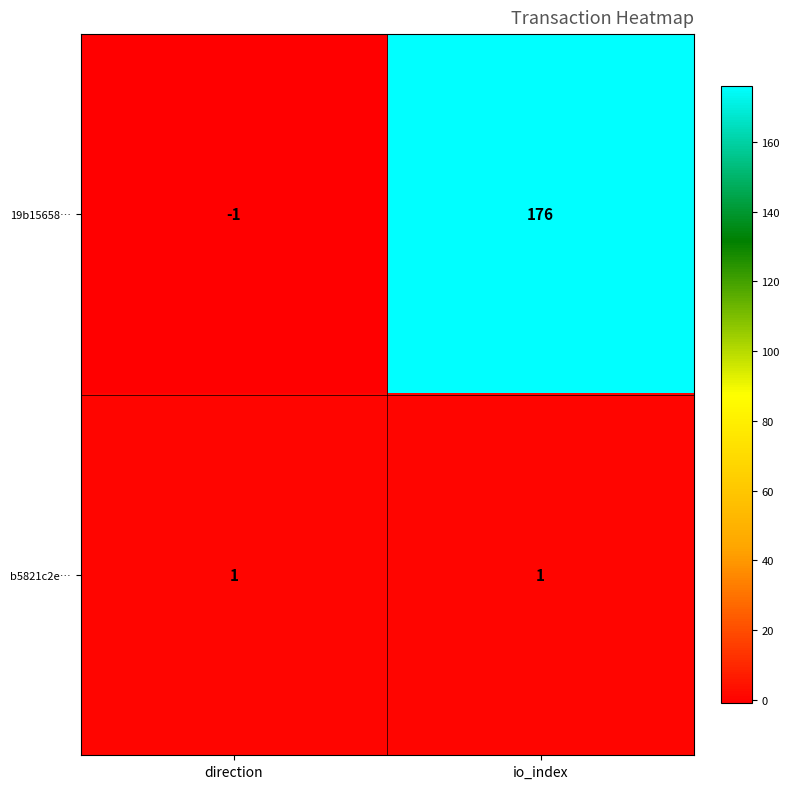

What value does the 19b15658… series have at io_index, to the nearest 50?

200